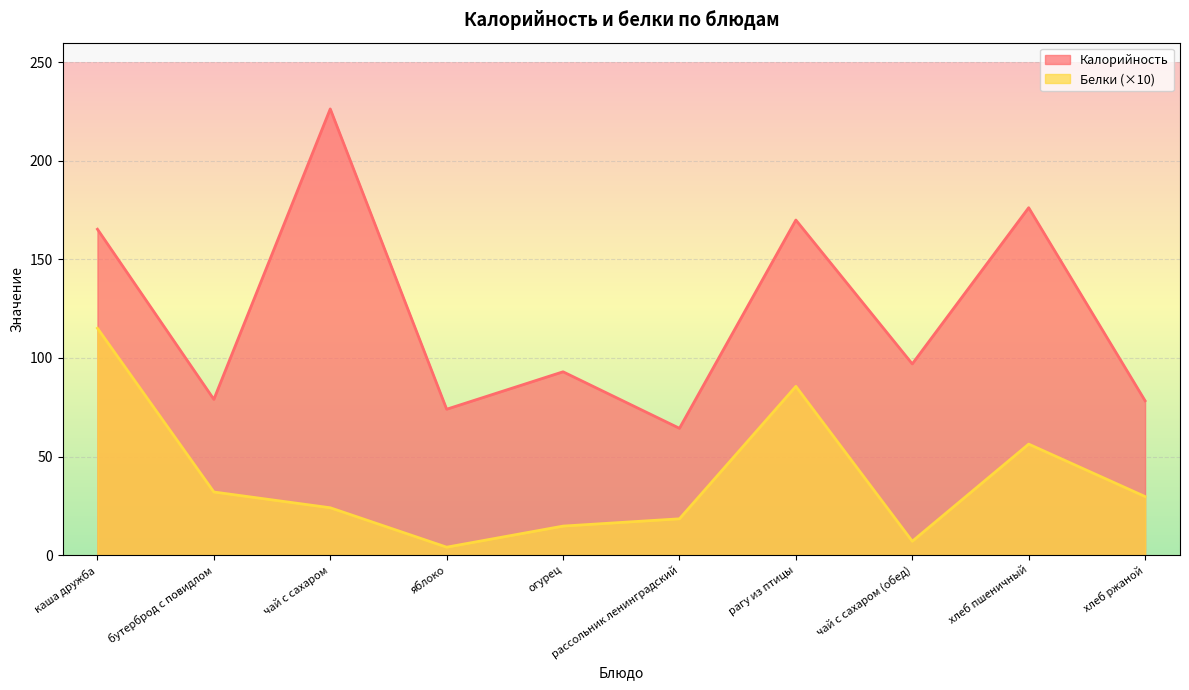

Between хлеб ржаной and огурец, which is larger?

огурец